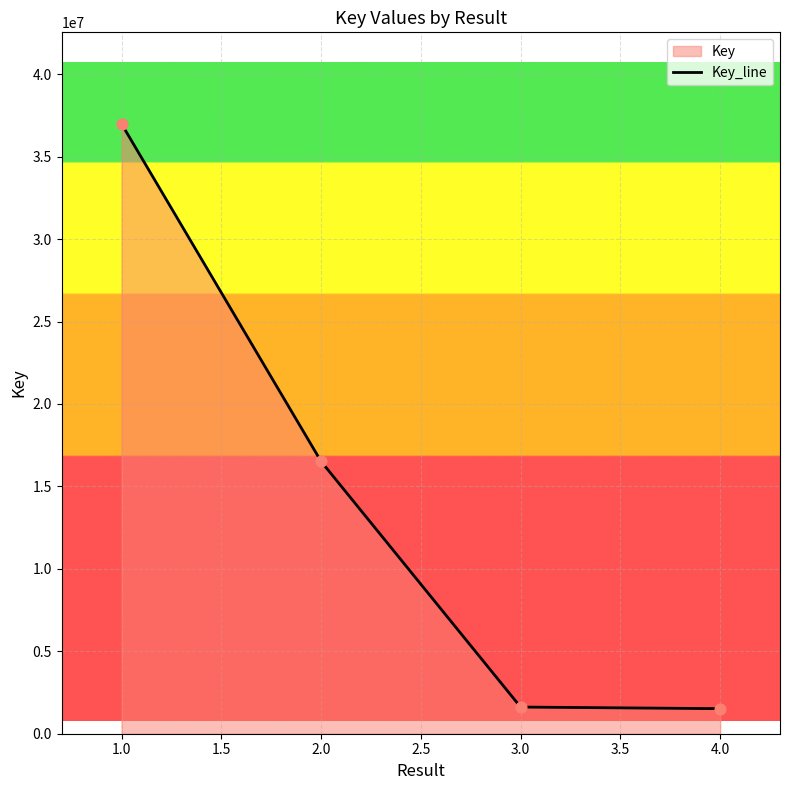

What is the ratio of the value at 2.0 to the value at 3.0?

10.2